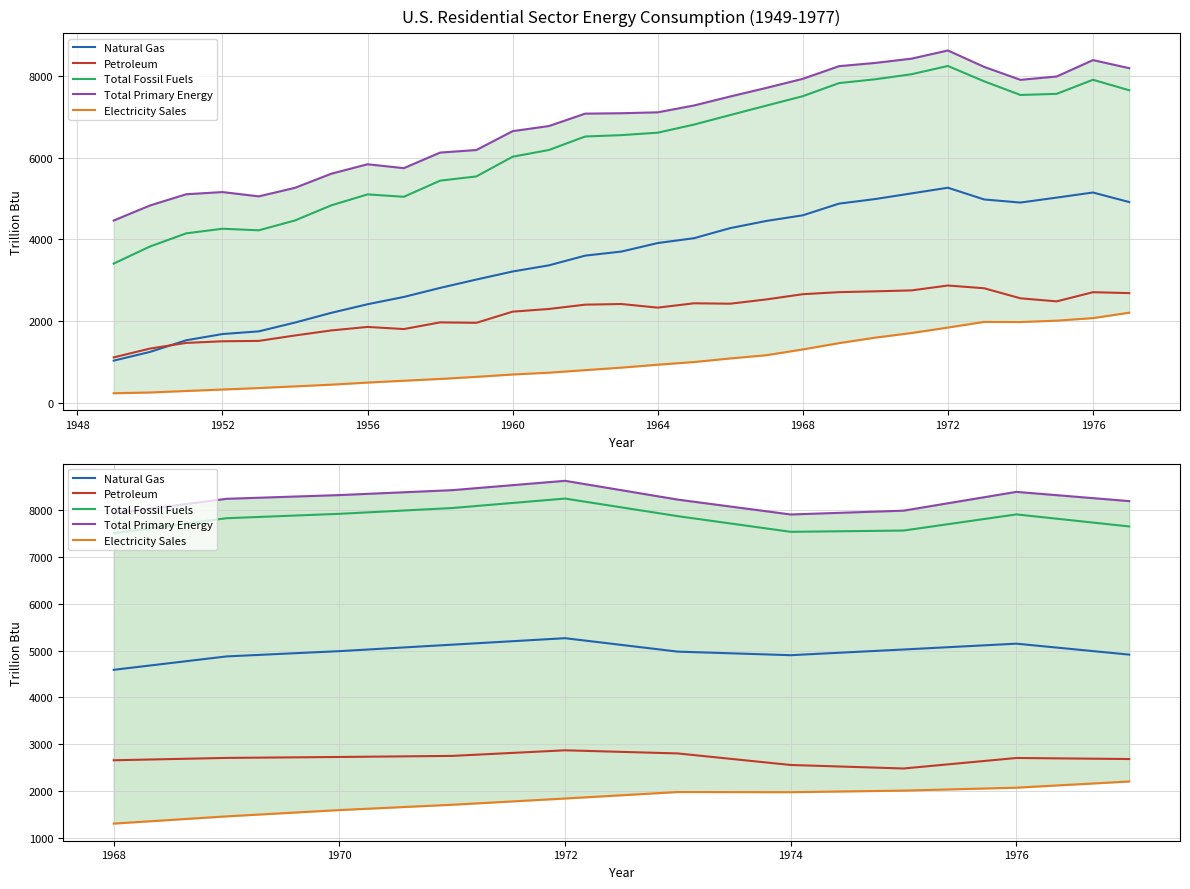

What is the sum of all Total Fossil Fuels values?

78090.6